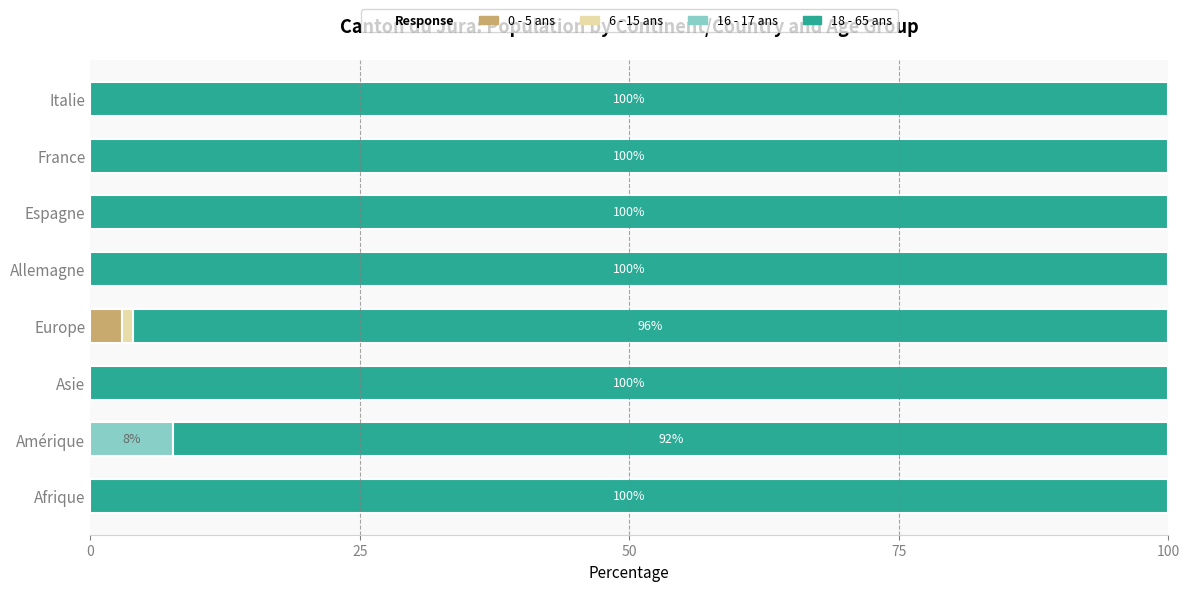

At which label does 0 - 5 ans reach its peak?

Europe